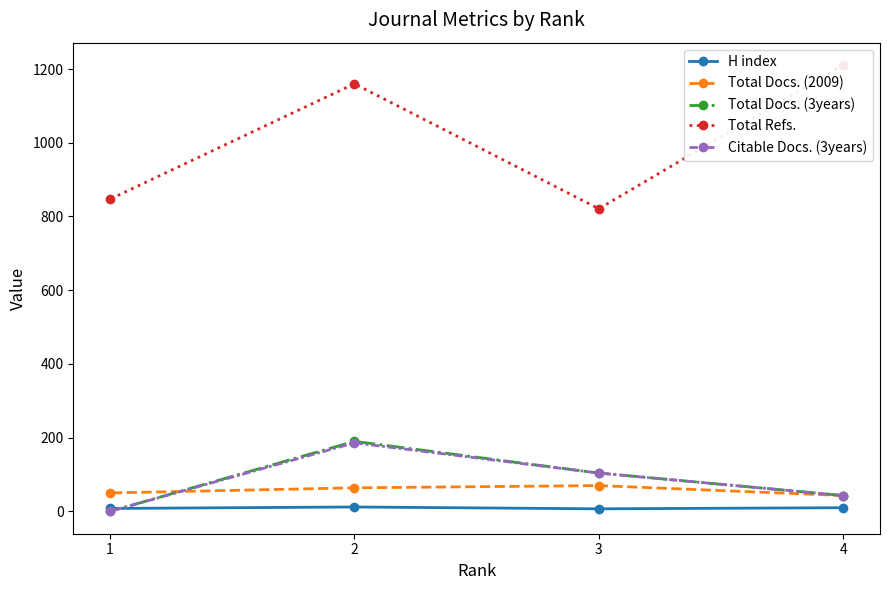

Which series changed the most between 4 and 2?

Total Docs. (3years)